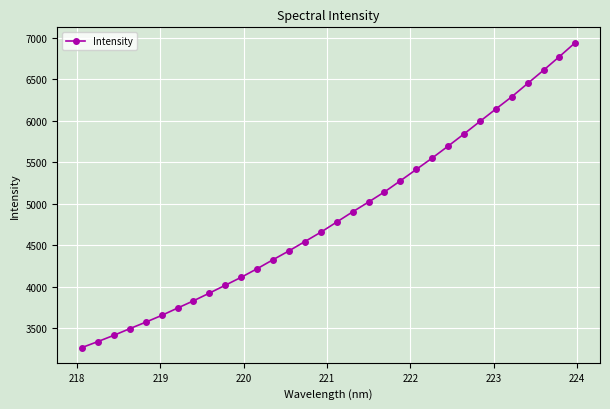

What is the minimum value shown in the chart?

3270.7